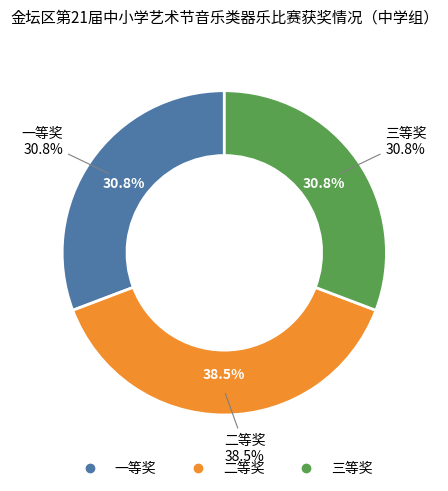

To the nearest percent, what is the average slice percentage?

33%